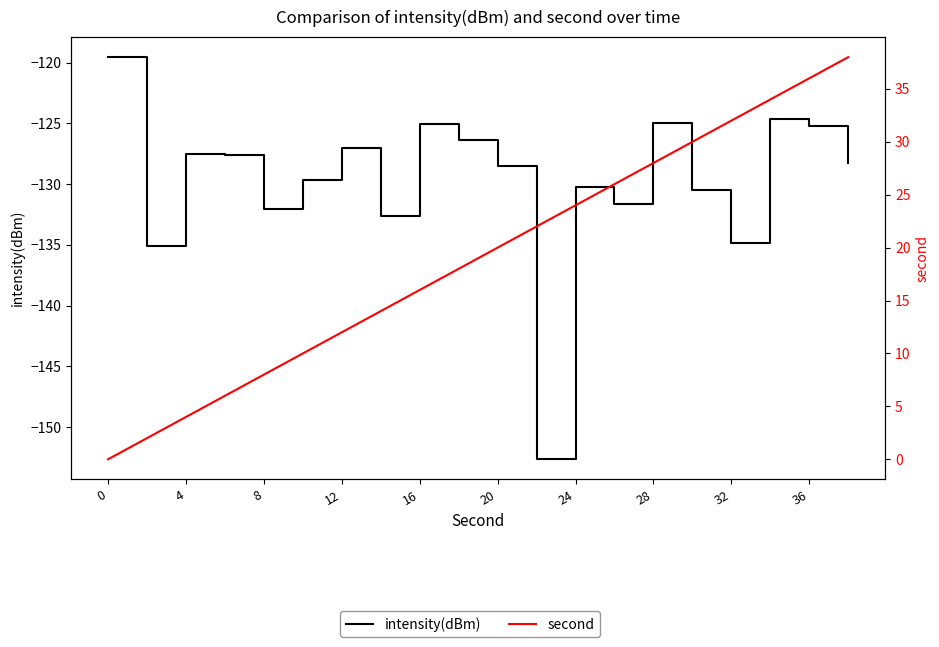

What is the lowest value of the intensity(dBm) series?

-152.6